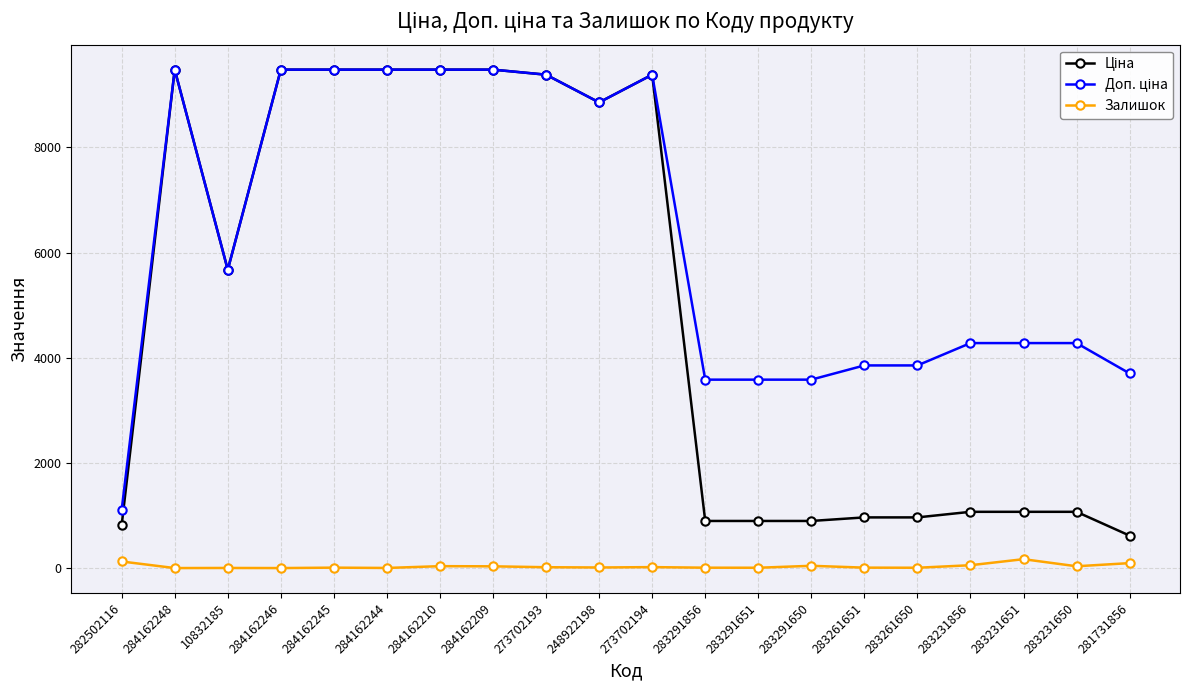

What is the greatest value displayed?

9480.1